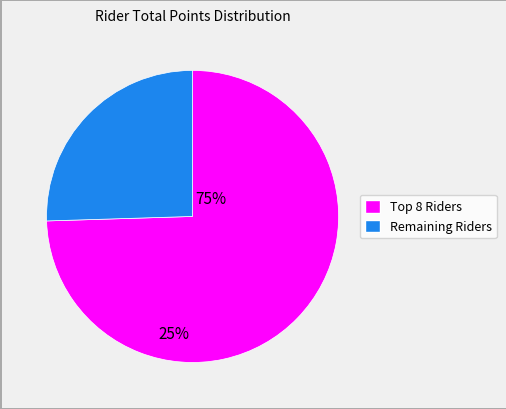

Is there any slice that represents more than half of the pie?

Yes